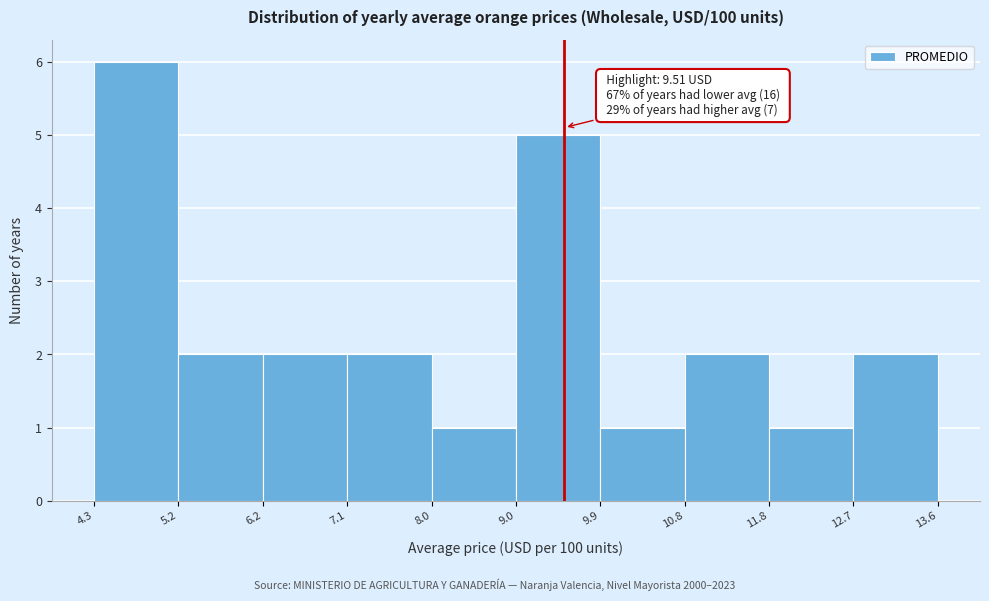

Which range on the x-axis has the tallest bar?

4.3 to 5.2